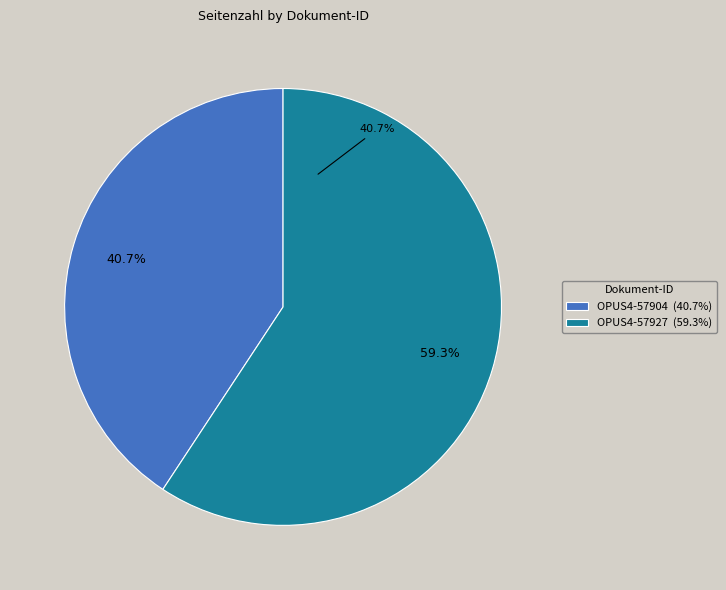

The OPUS4-57904 slice represents 41% of the pie. True or false?

True